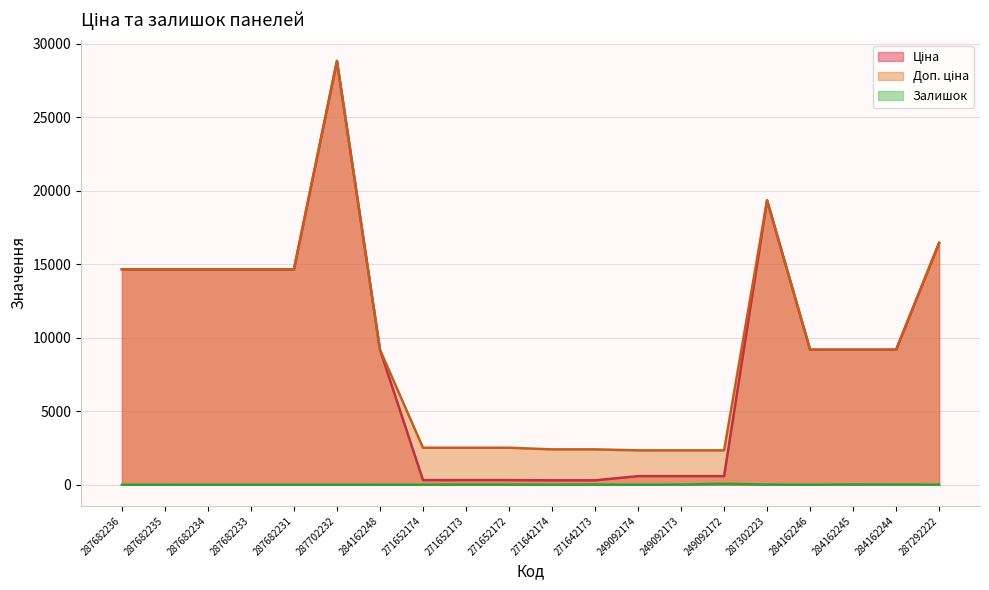

How many interior local peaks does the Доп. ціна series have?

2